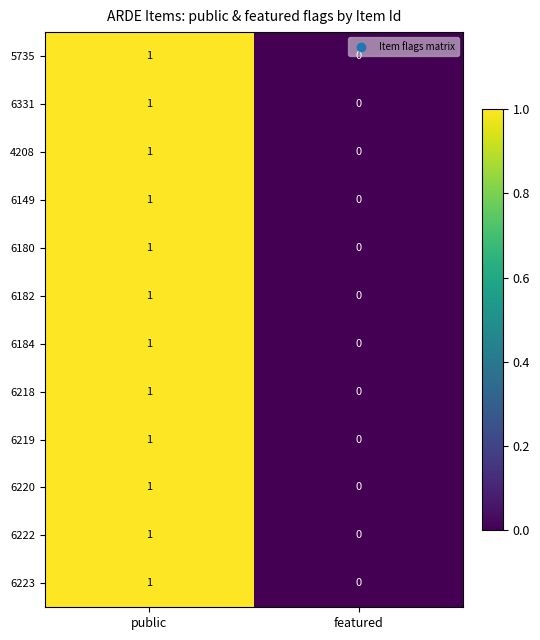

True or false: 6149 has a value of 0 at featured.

True